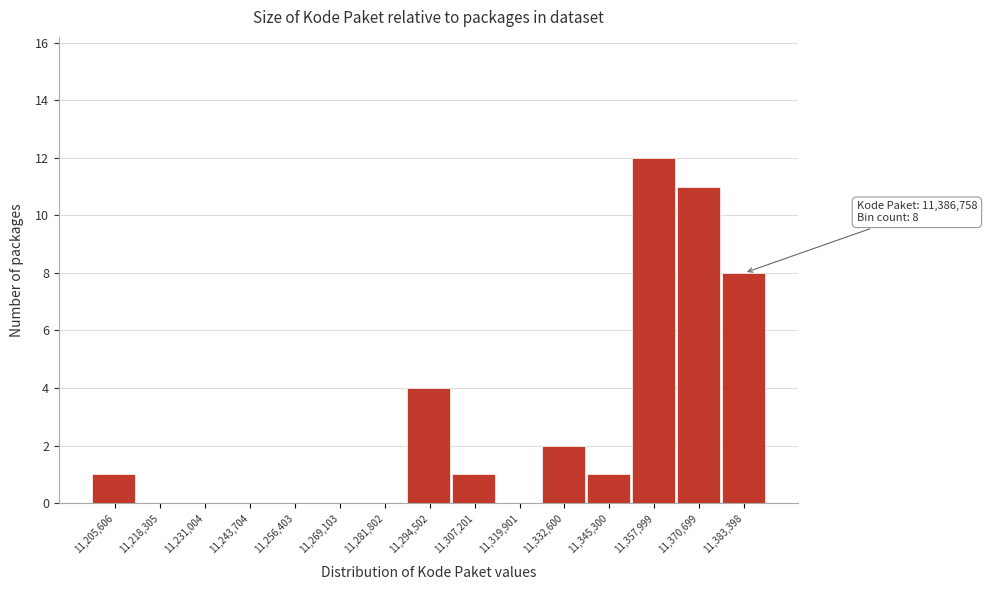

Reading left to right, transcribe all the data shown in this chart.

11,205,606=1	11,218,305=0	11,231,004=0	11,243,704=0	11,256,403=0	11,269,103=0	11,281,802=0	11,294,502=4	11,307,201=1	11,319,901=0	11,332,600=2	11,345,300=1	11,357,999=12	11,370,699=11	11,383,398=8